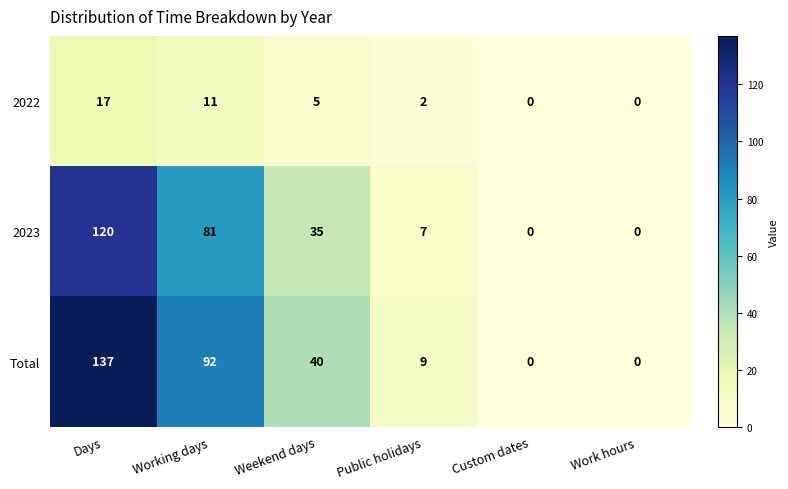

Rank the series by their maximum value, from highest to lowest.

Total, 2023, 2022